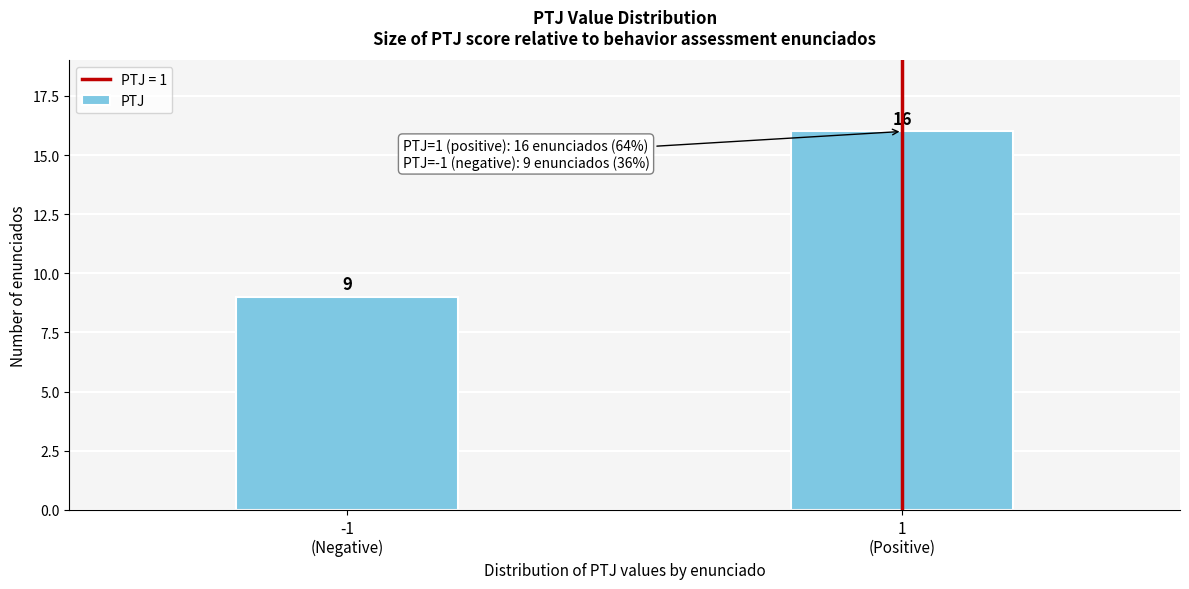

Reading right to left, list all the values displayed in this chart.

16	9